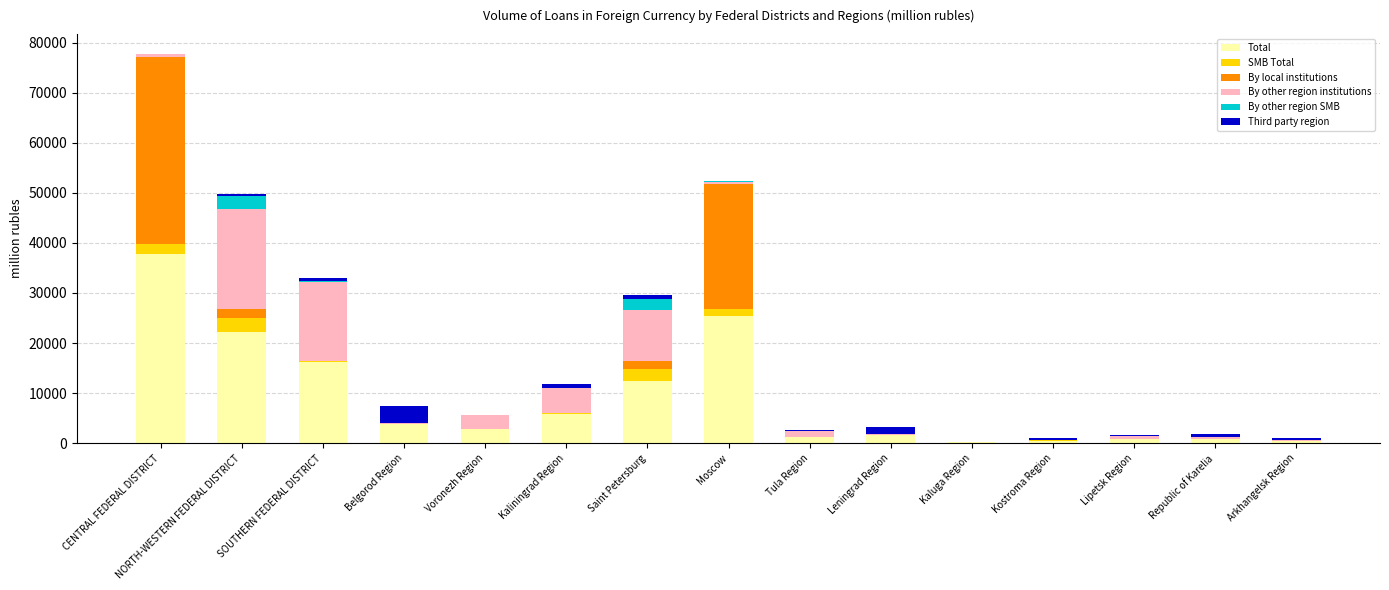

Which category has the highest value in the Total series?

CENTRAL FEDERAL DISTRICT